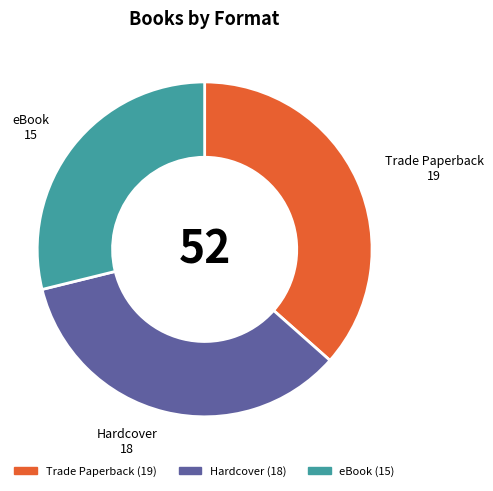

Rank the categories by value from highest to lowest.

Trade Paperback, Hardcover, eBook